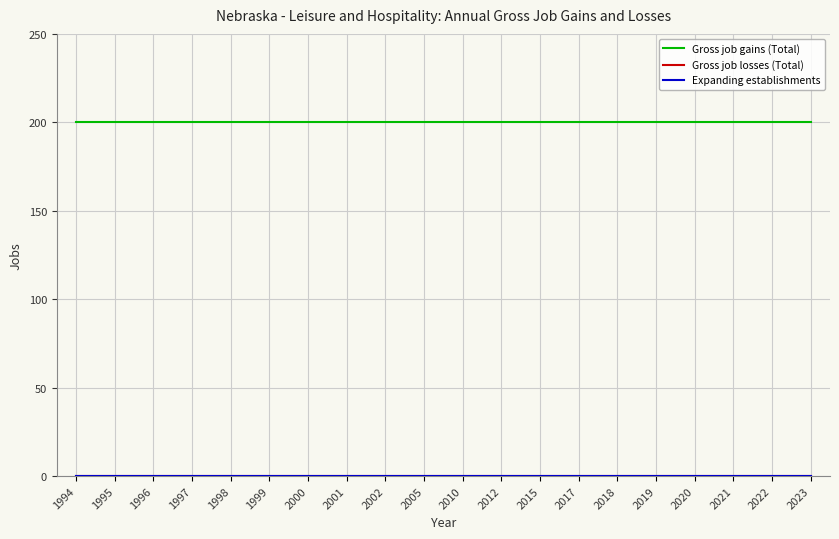

How many lines are shown in the chart?

3